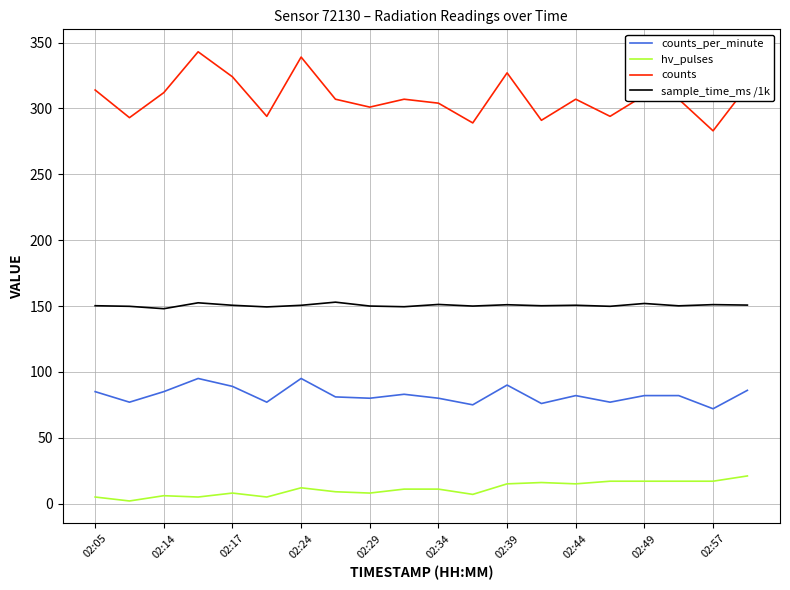

Which series has the largest range (max minus min)?

counts